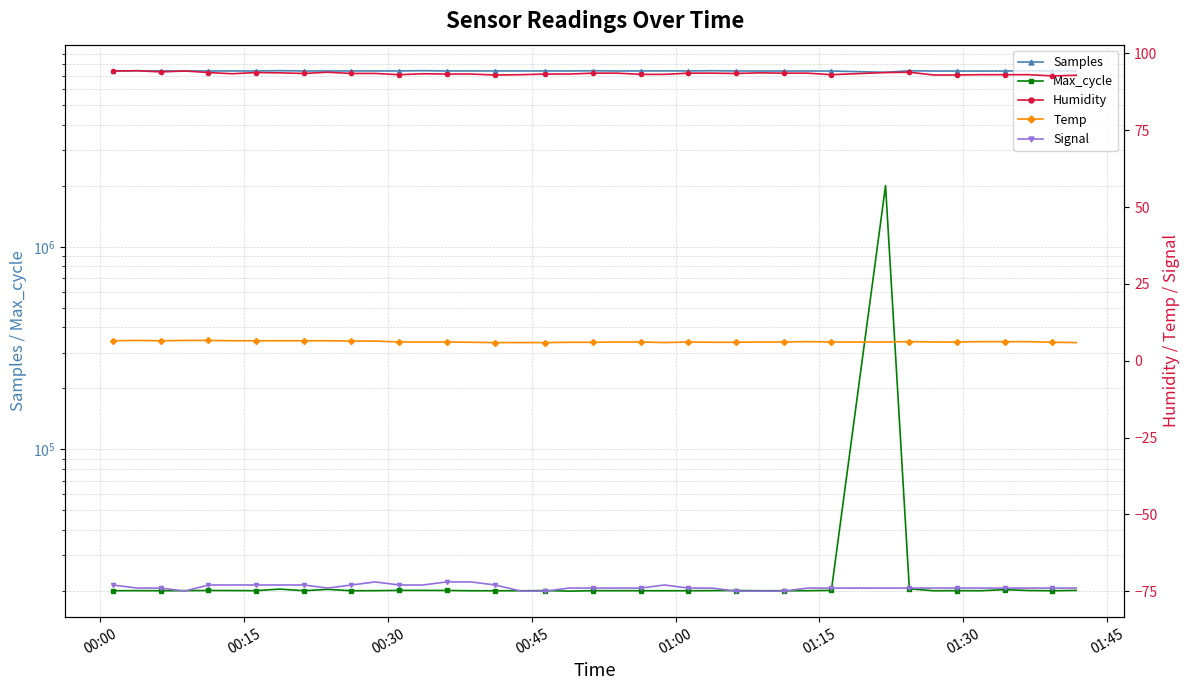

How many lines are shown in the chart?

5